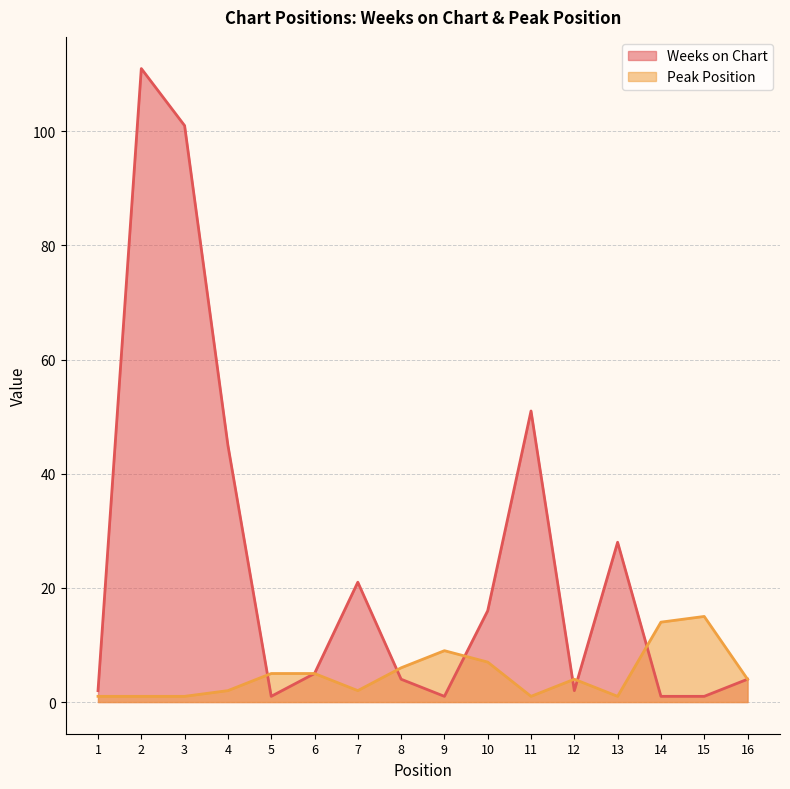

What is the highest value of the Weeks on Chart series?

111